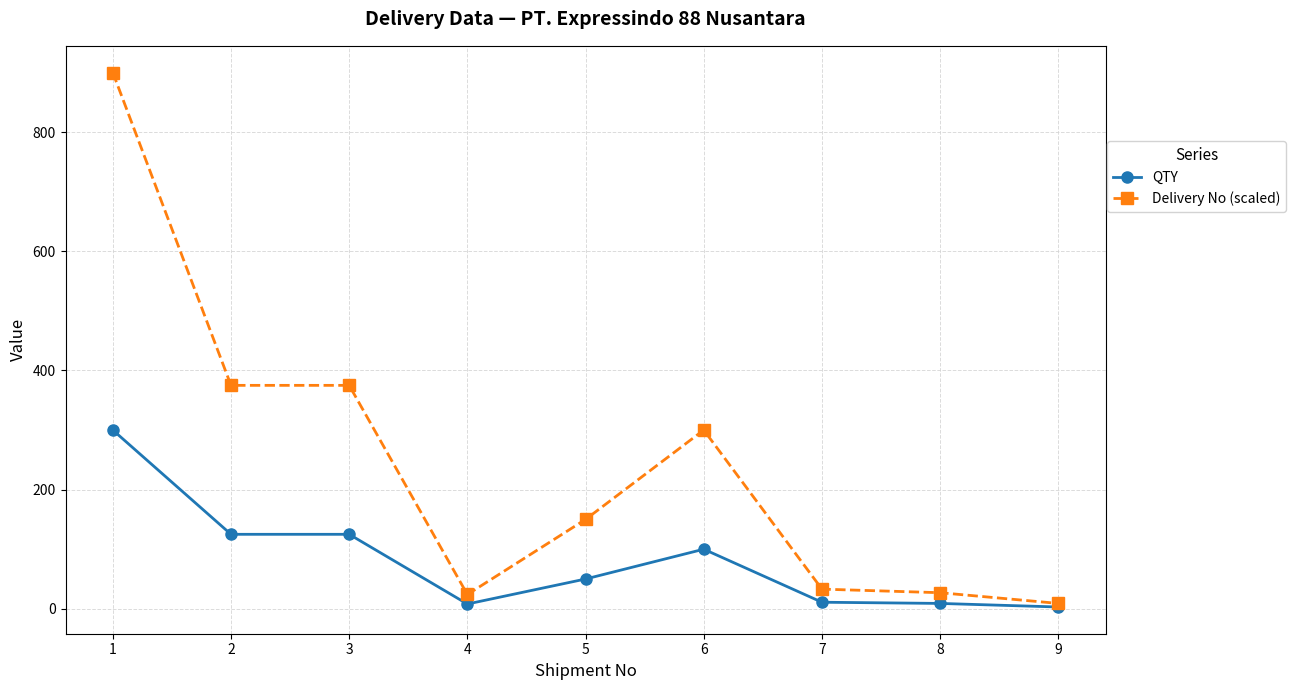

What is the highest value of the Delivery No (scaled) series?

900